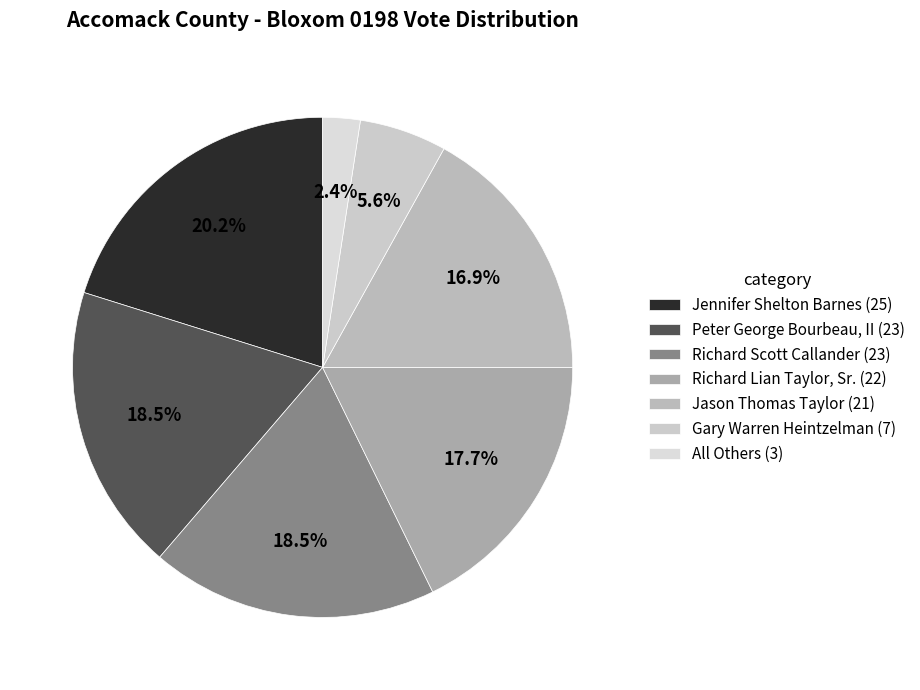

Combined, what portion of the pie is Peter George Bourbeau, II and All Others?

21.0%